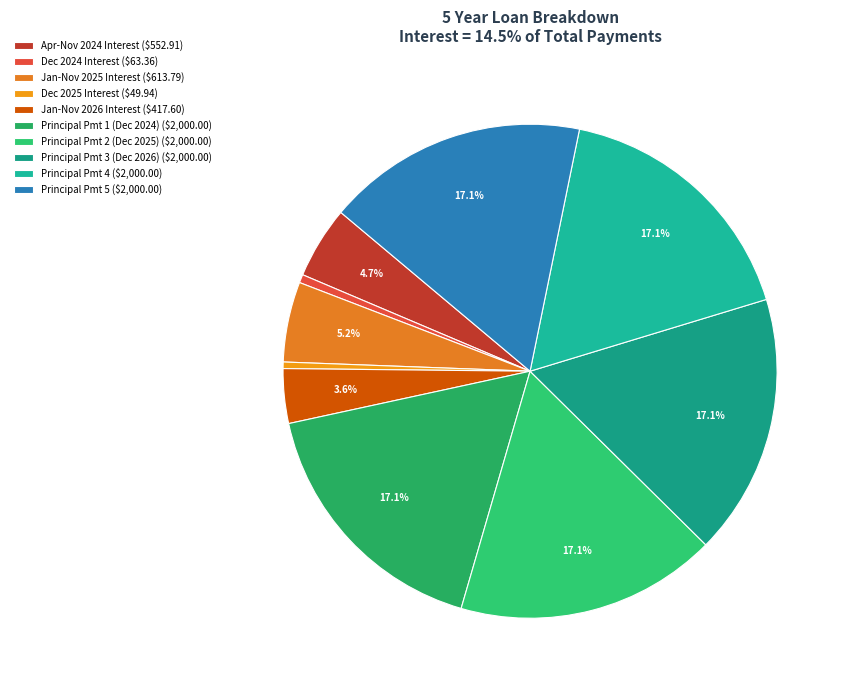

How many slices are in this pie chart?

10